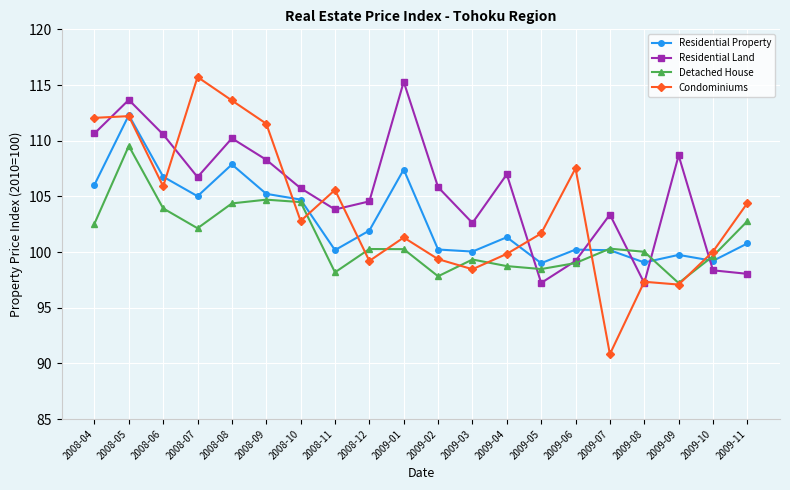

What are all the series names shown in the legend?

Residential Property, Residential Land, Detached House, Condominiums